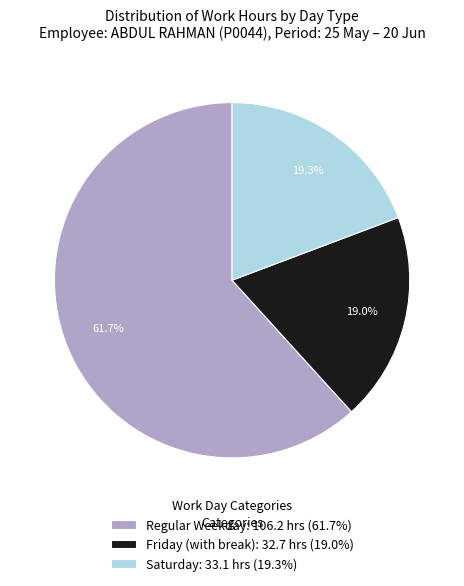

Which has a higher value, Regular Weekday: 106.2 hrs (61.7%) or Saturday: 33.1 hrs (19.3%)?

Regular Weekday: 106.2 hrs (61.7%)